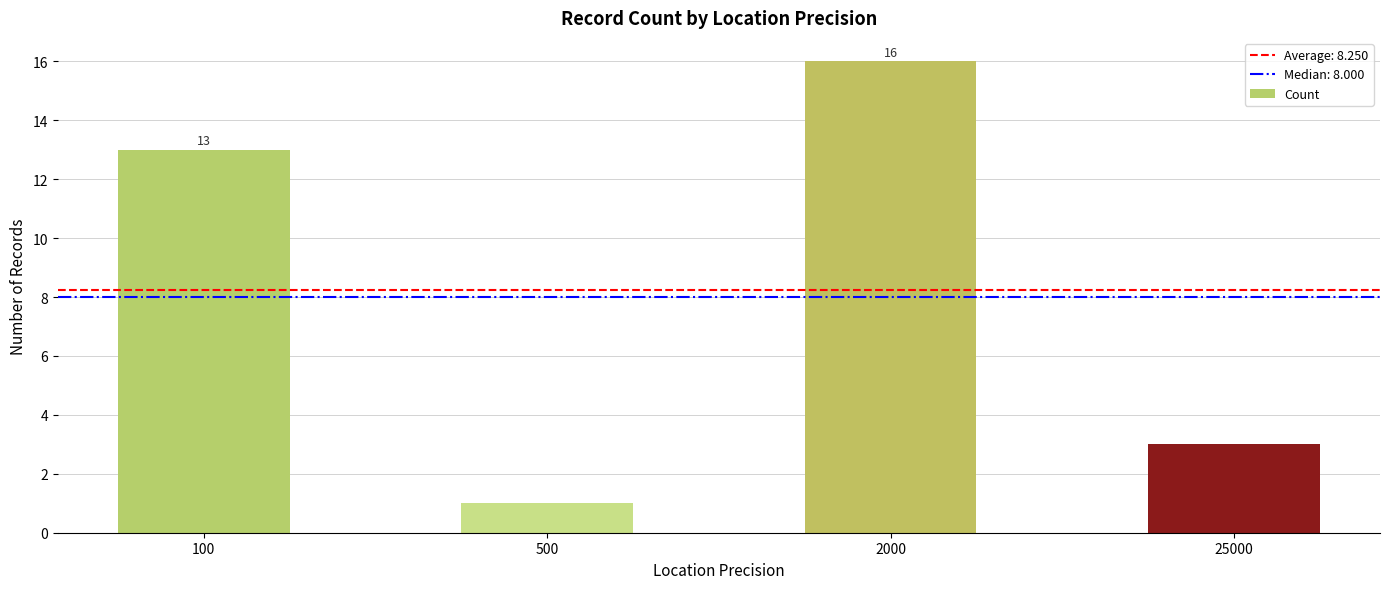

Between 100 and 2000, which is larger?

2000